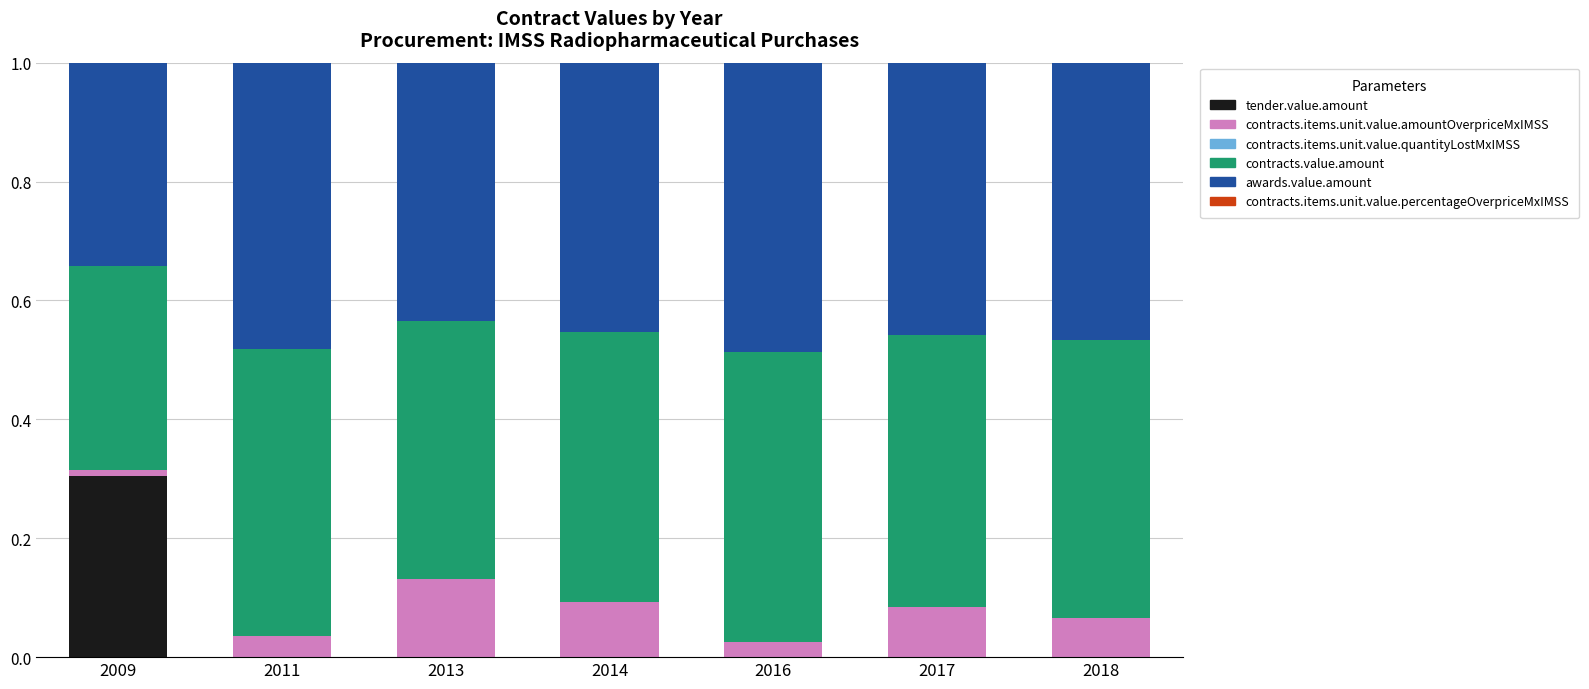

The value of tender.value.amount at 2018 is 0.1. True or false?

False